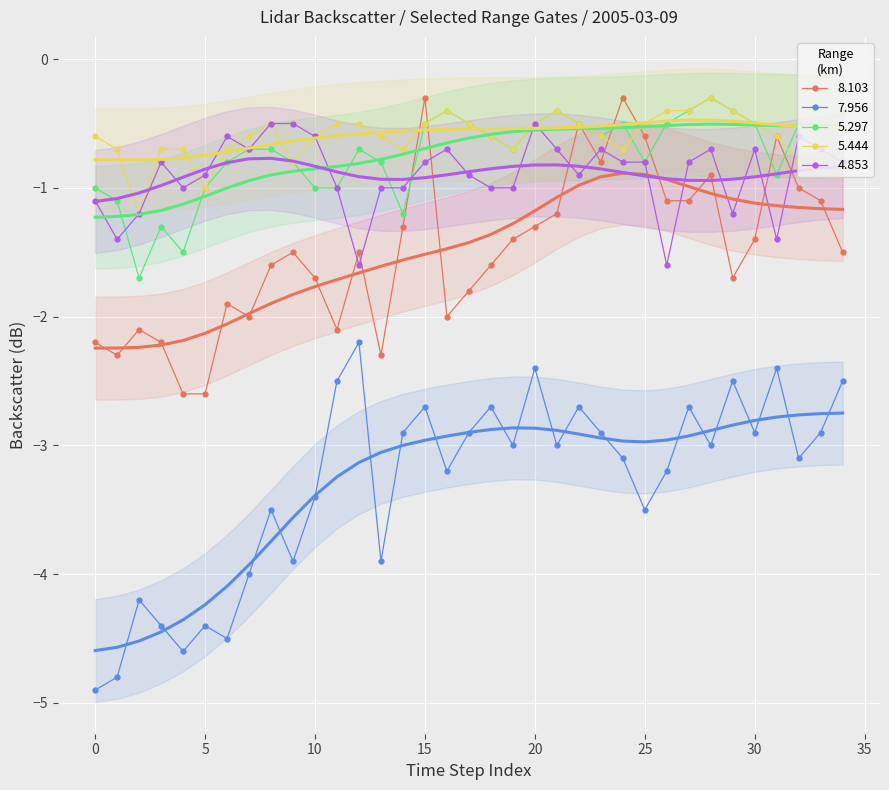

What is the spread (max minus min) of values at 34?

2.0